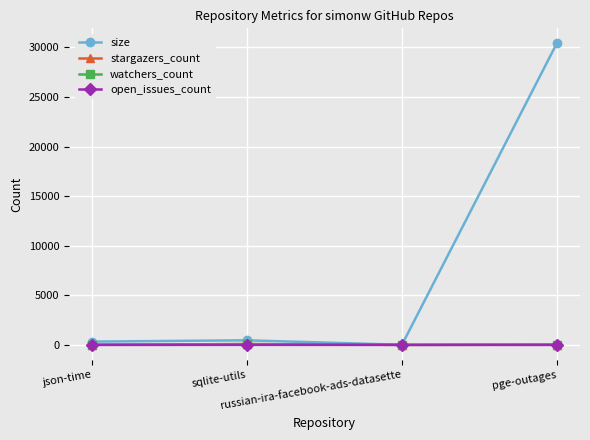

Does the chart display data point markers on the line(s)?

Yes